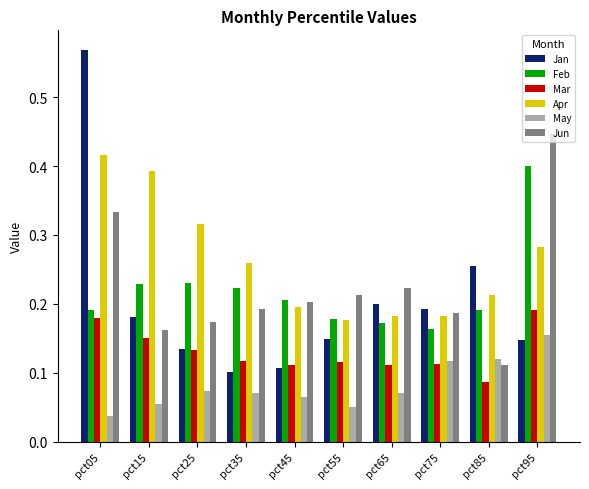

What are all the series names shown in the legend?

Jan, Feb, Mar, Apr, May, Jun